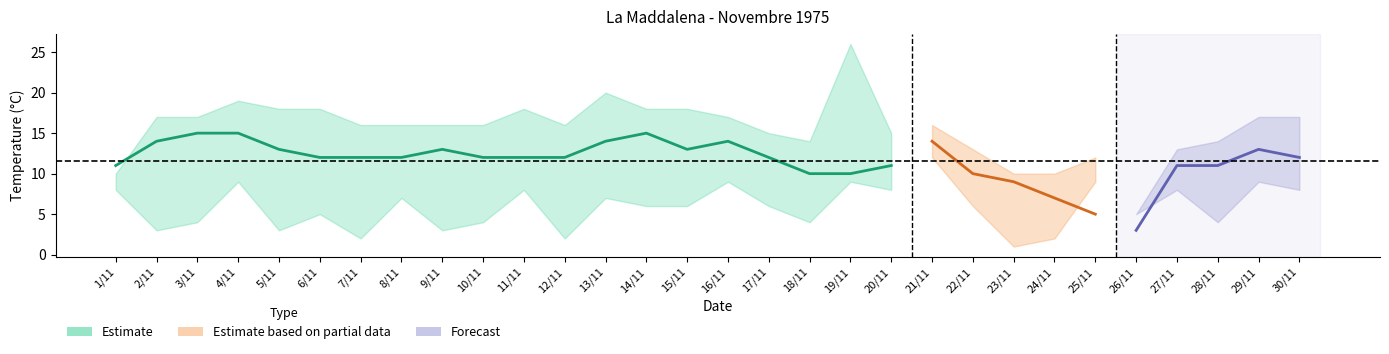

True or false: TMIN and TMAX cross at least once.

False